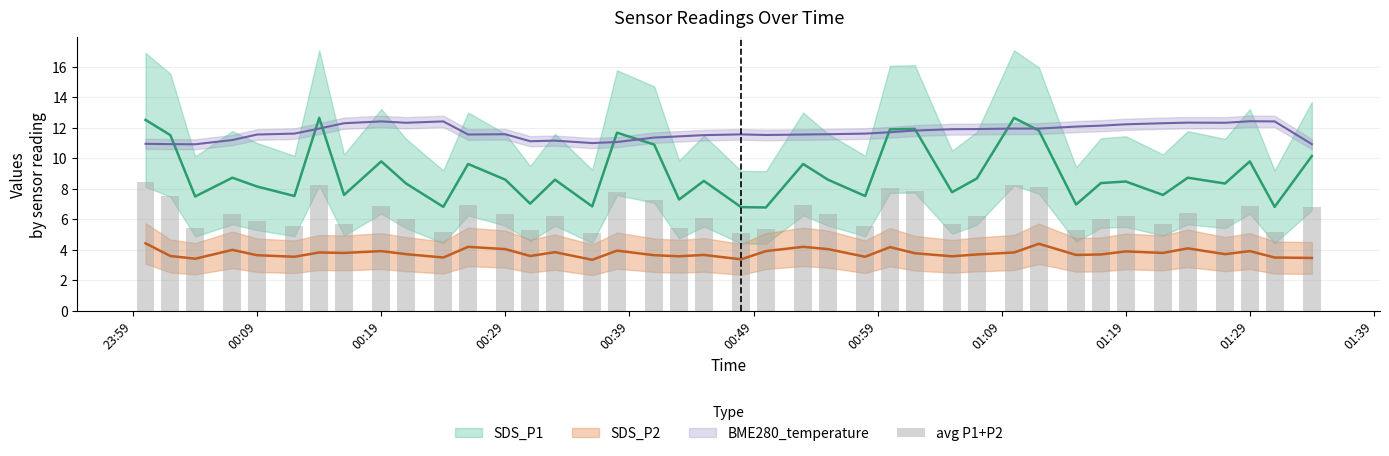

Where is the data nearest to the value 6?

01:29